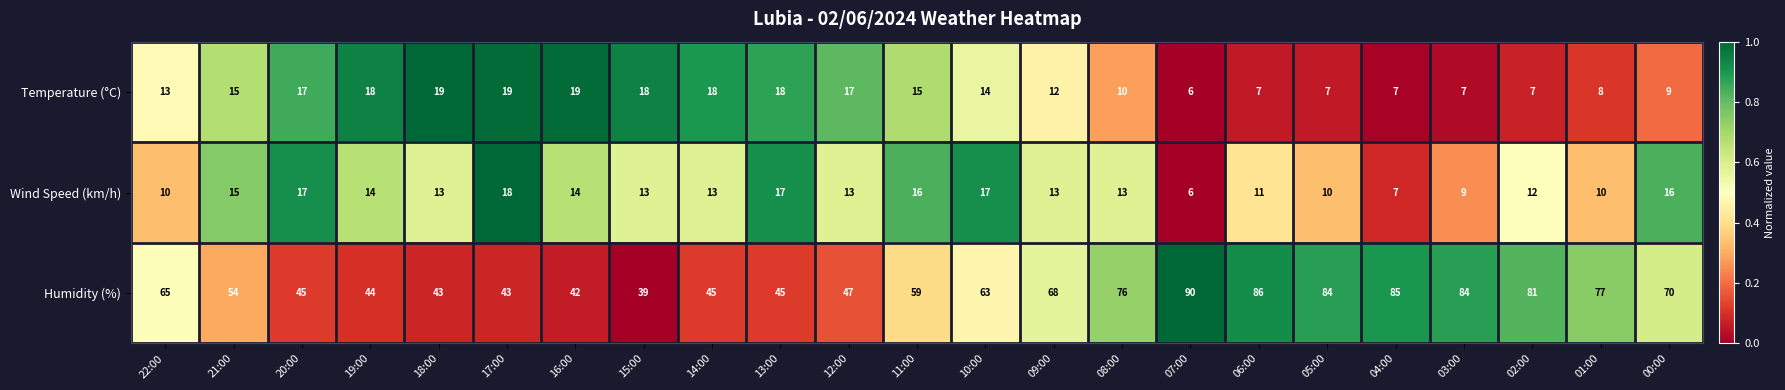

What is the approximate value of Humidity (%) at 15:00, to the nearest 10?

40